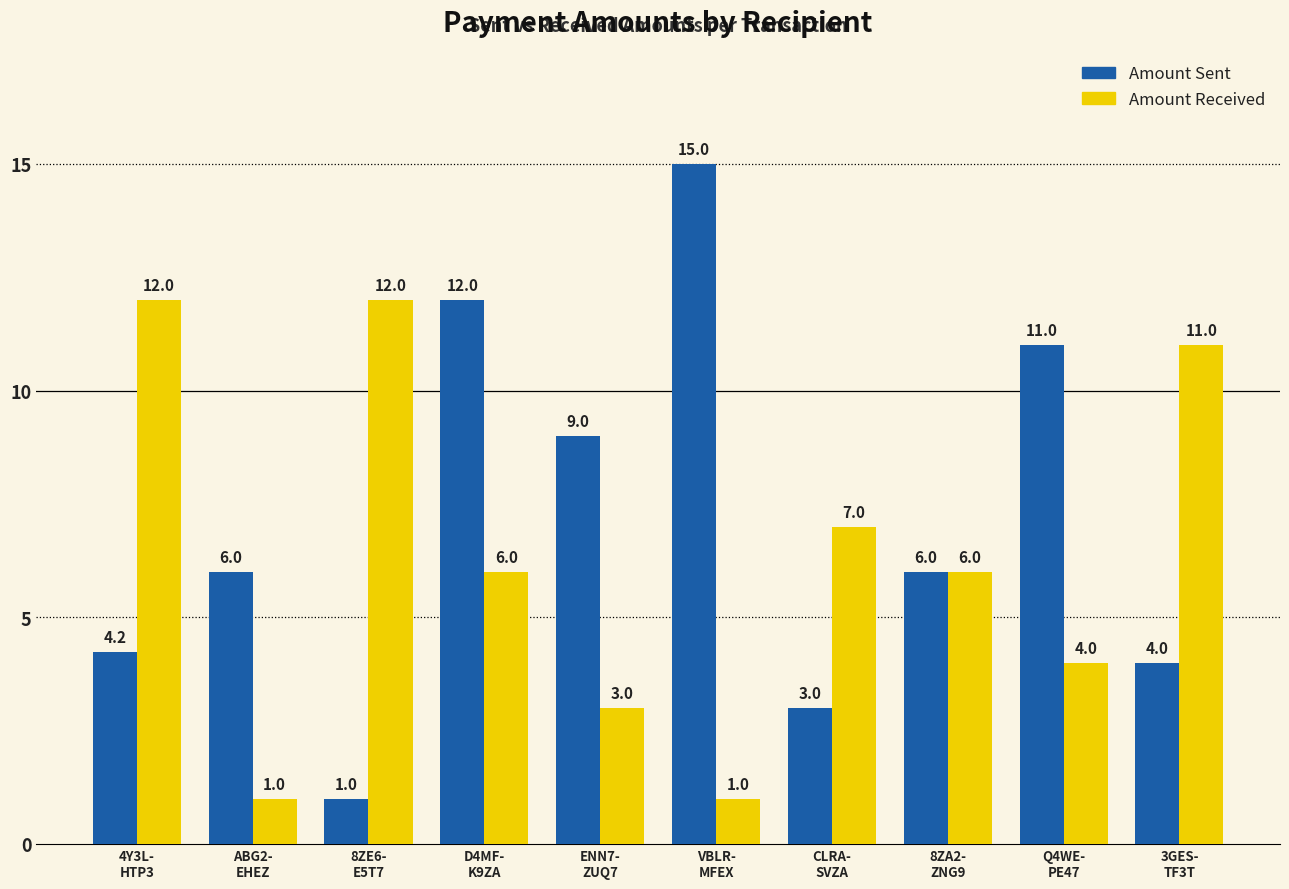

How many series are shown in this chart?

2